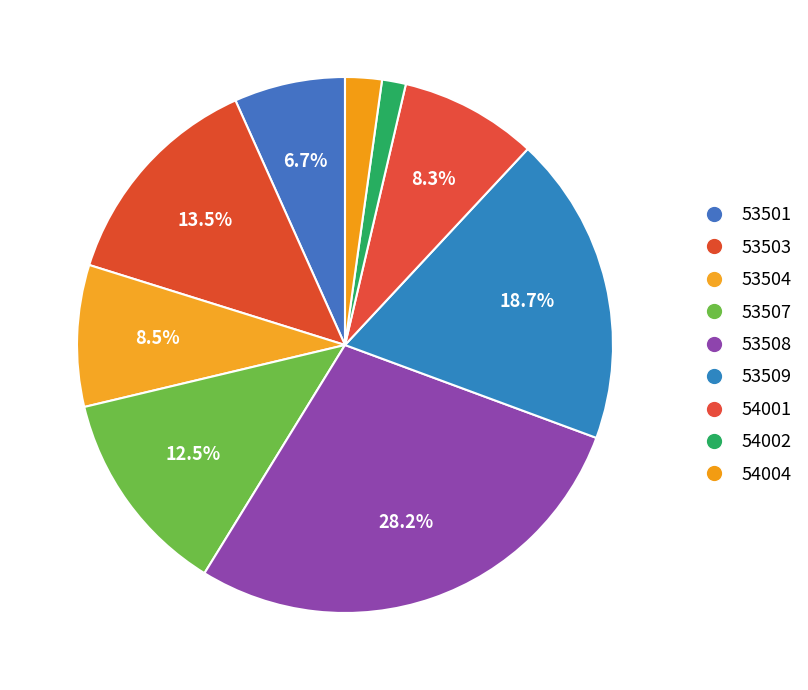

What is the ratio of the value at 53501 to the value at 53507?

0.5